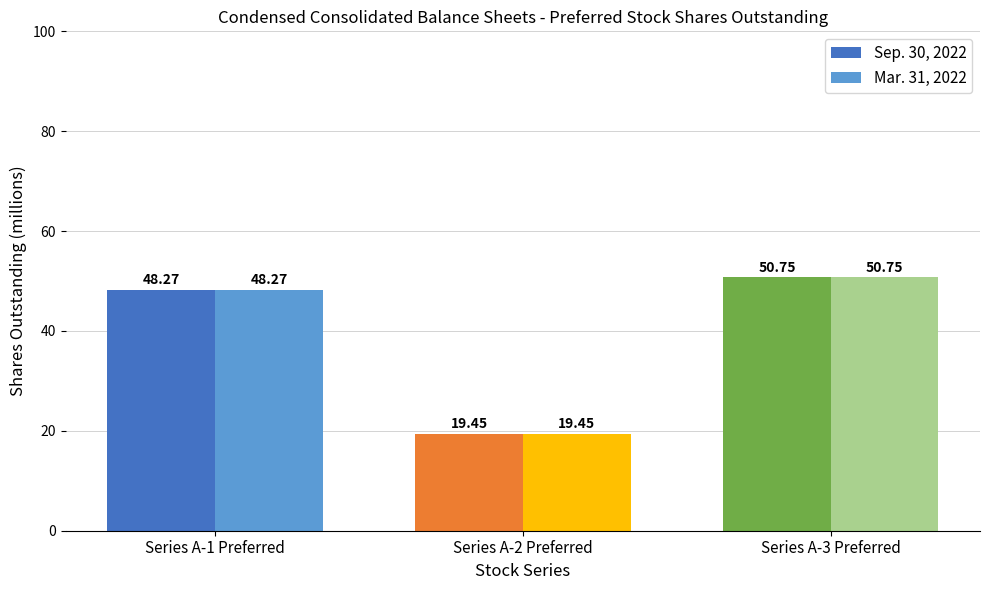

What position from the right is Series A-2 Preferred?

2